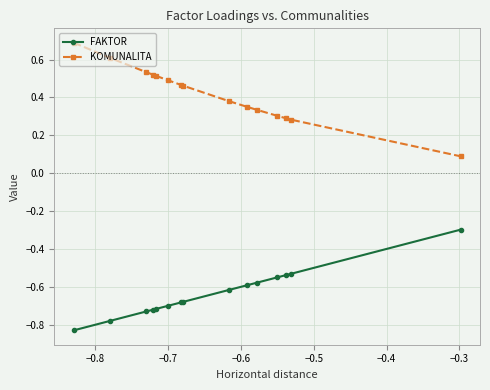

What is the sum of all FAKTOR values?

-9.5